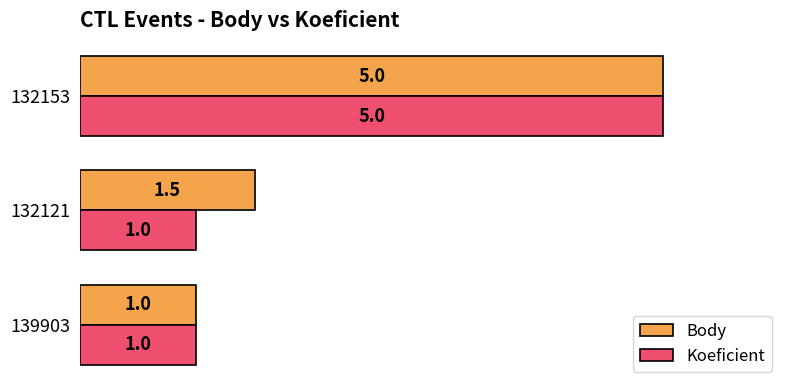

Which category has the highest value in the Koeficient series?

132153